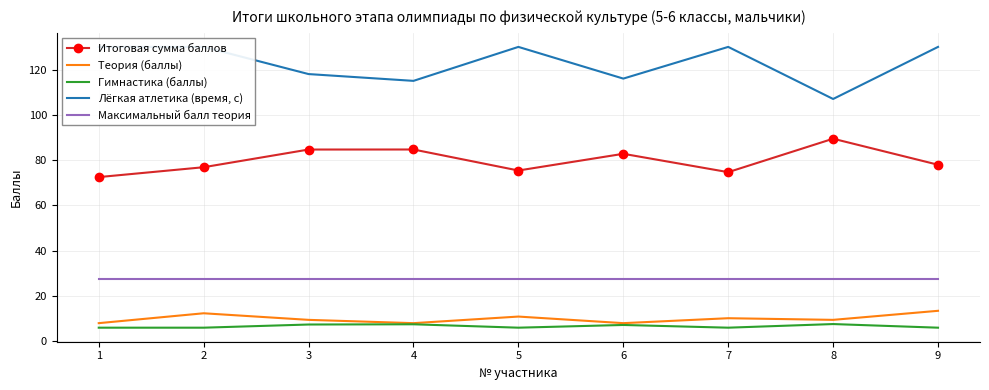

What is the sum of all Гимнастика (баллы) values?

59.7